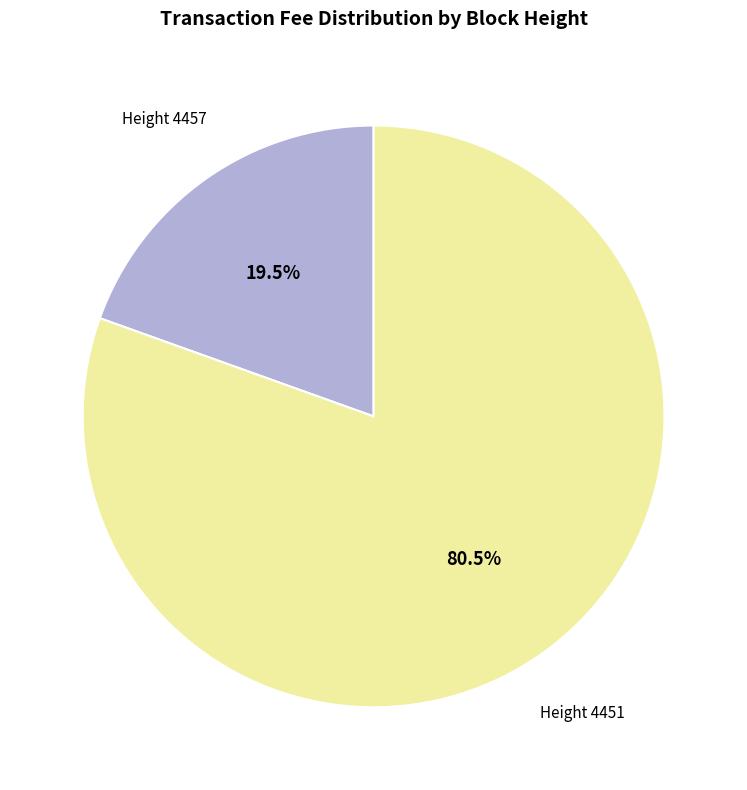

Is there a majority slice in this chart?

Yes